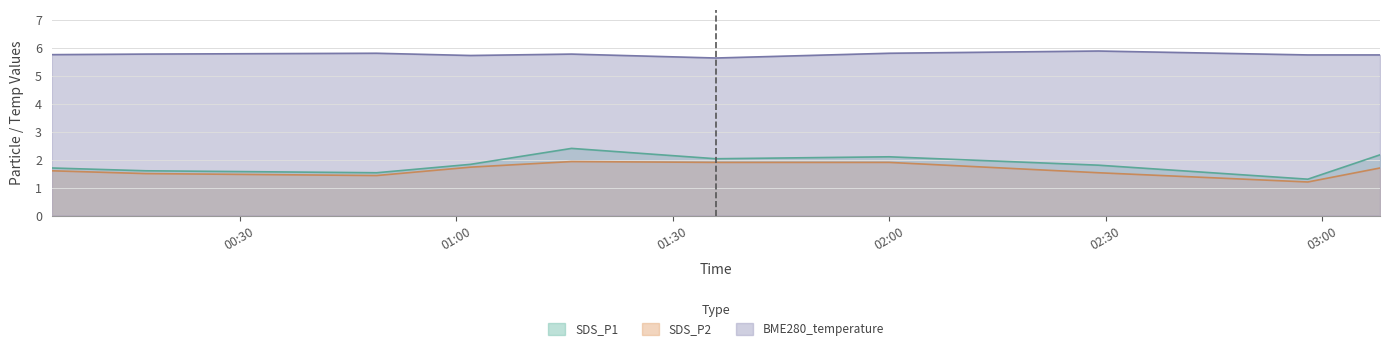

How many lines are shown in the chart?

3